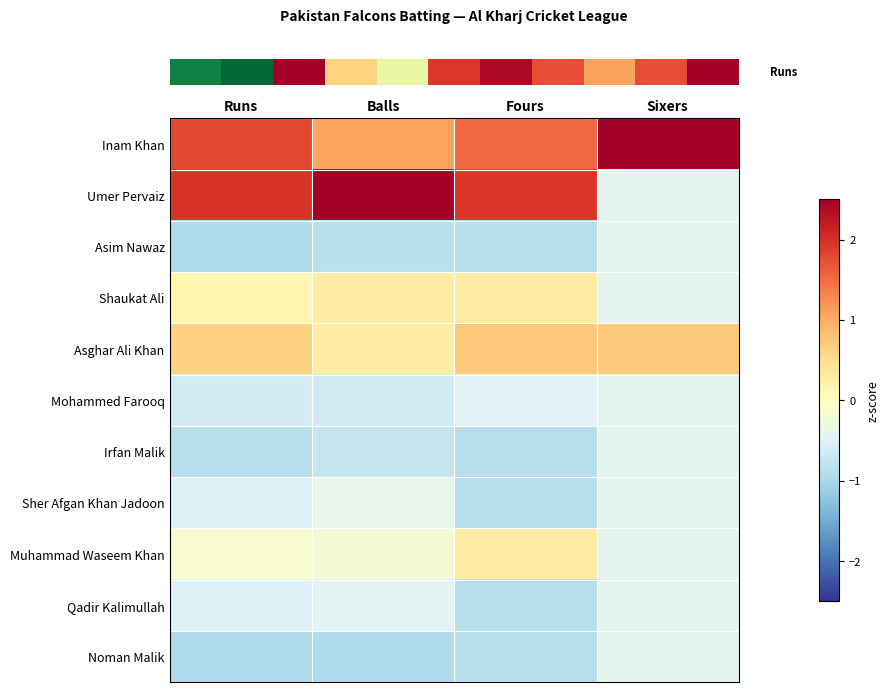

Which has a higher value, Fours or Sixers?

Sixers